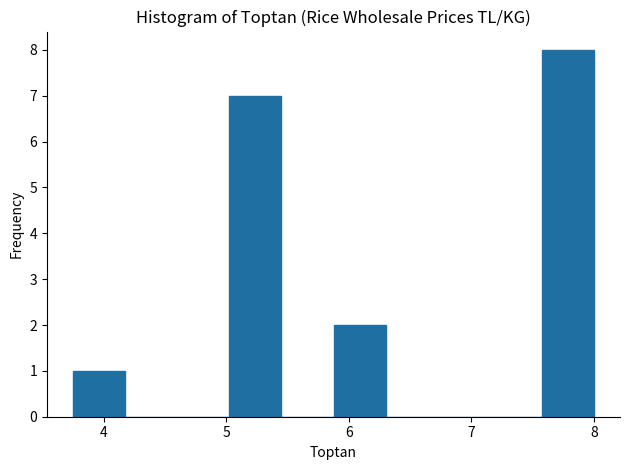

Which range on the x-axis has the tallest bar?

7.6 to 8.0